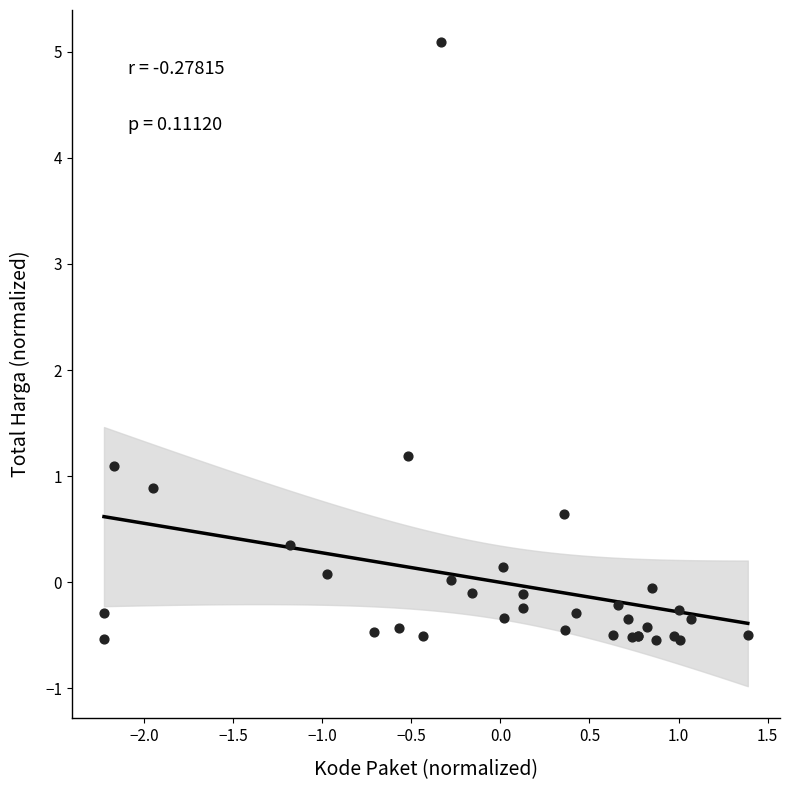

What Y value in the scatter plot is closest to 2?

1.2